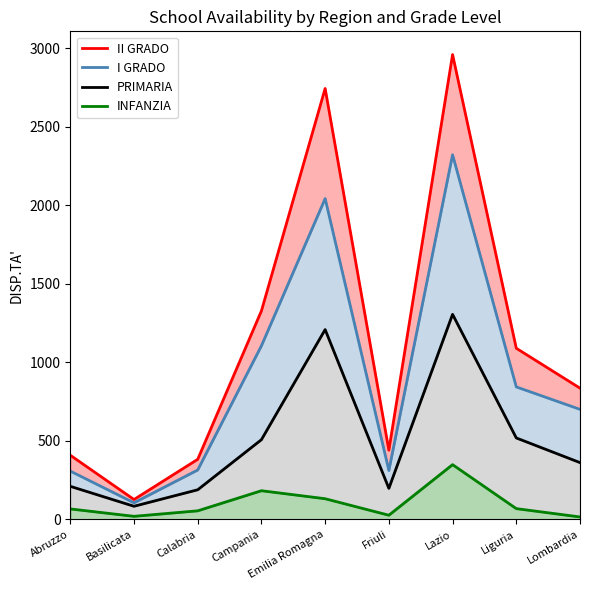

What is the label of the 8th point from the left?

Liguria